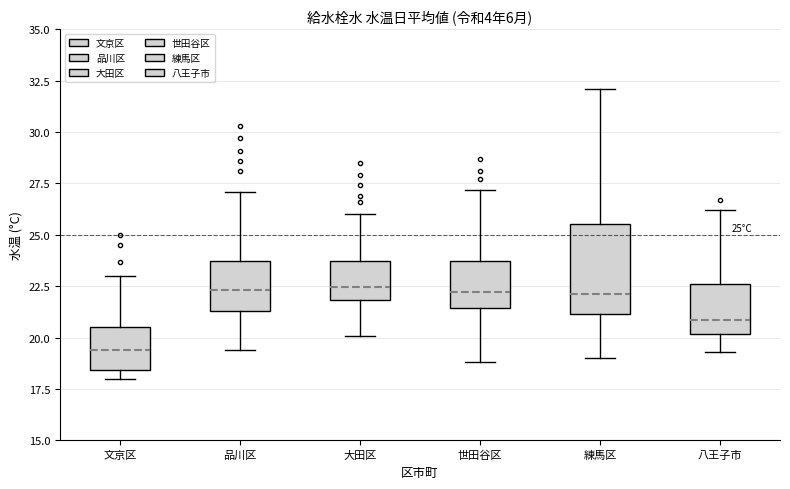

Which box is the tallest, from its lower edge to its upper edge?

練馬区